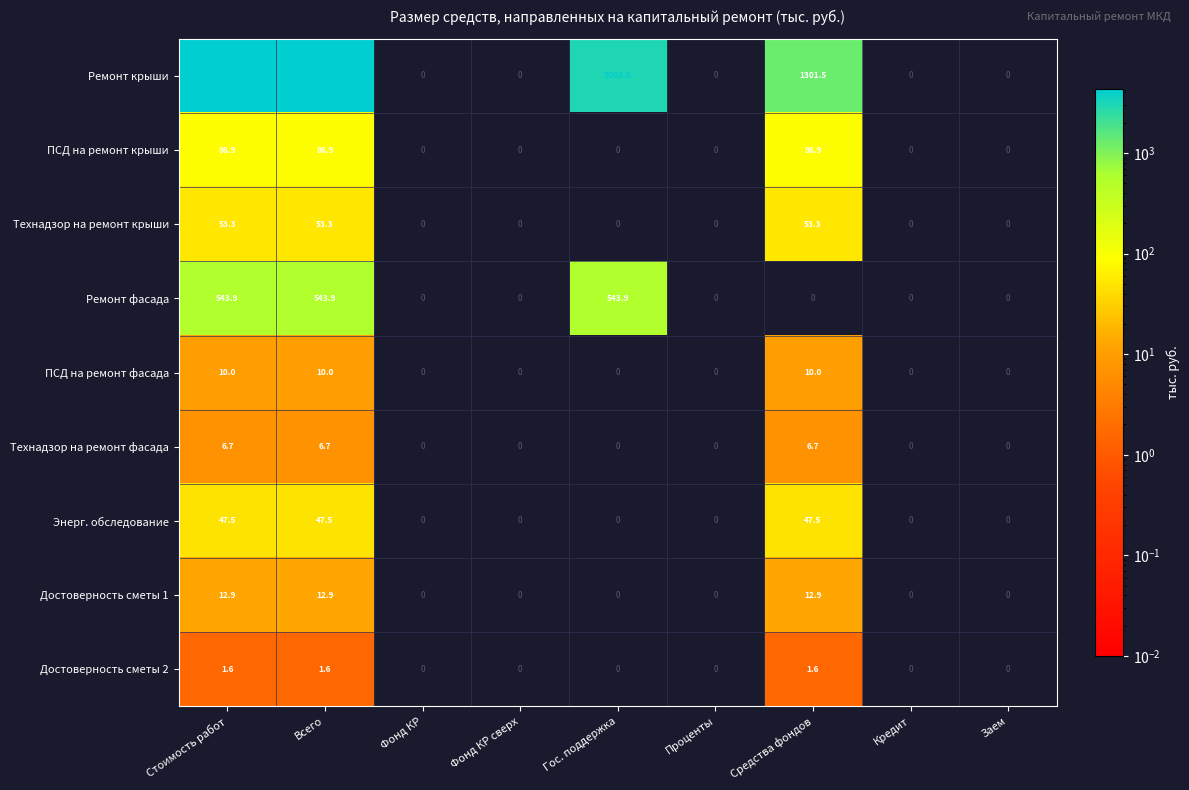

The Технадзор на ремонт фасада series shows 2.4 at Средства фондов. True or false?

False